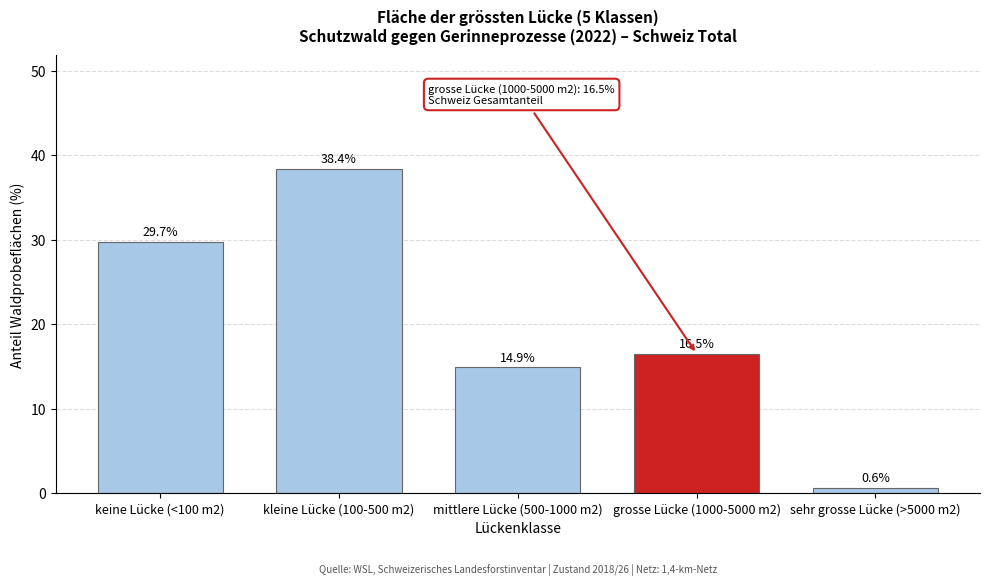

Reading left to right, what are all the values shown in this chart?

keine Lücke (<100 m2)=29.7	kleine Lücke (100-500 m2)=38.4	mittlere Lücke (500-1000 m2)=14.9	grosse Lücke (1000-5000 m2)=16.5	sehr grosse Lücke (>5000 m2)=0.6